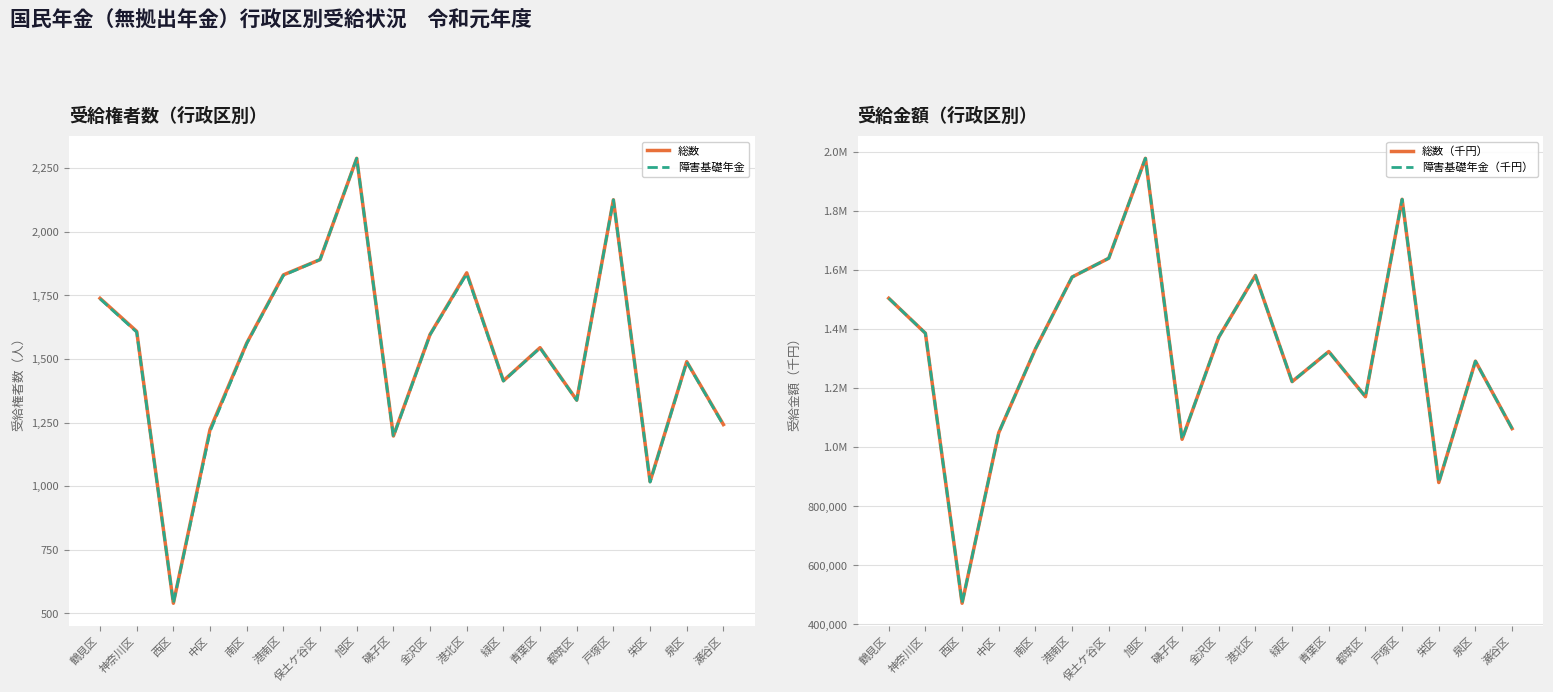

What is the label of the 13th point from the right?

港南区